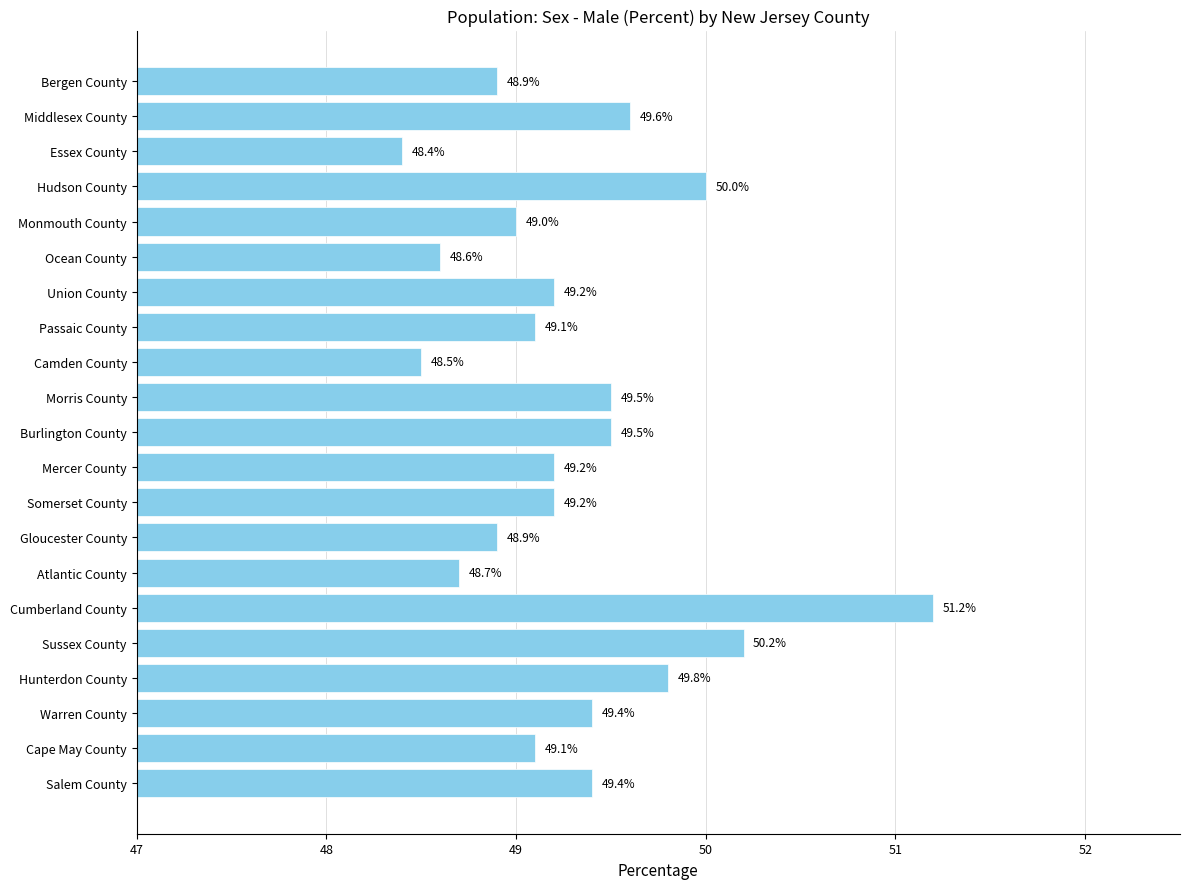

What is the change in value from Cumberland County to Ocean County?

-2.6